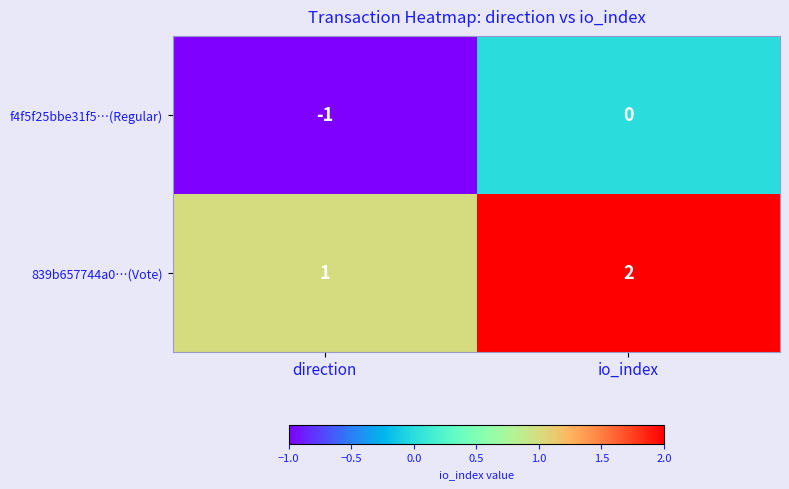

Where is 839b657744a0…(Vote) nearest to the value 1?

direction